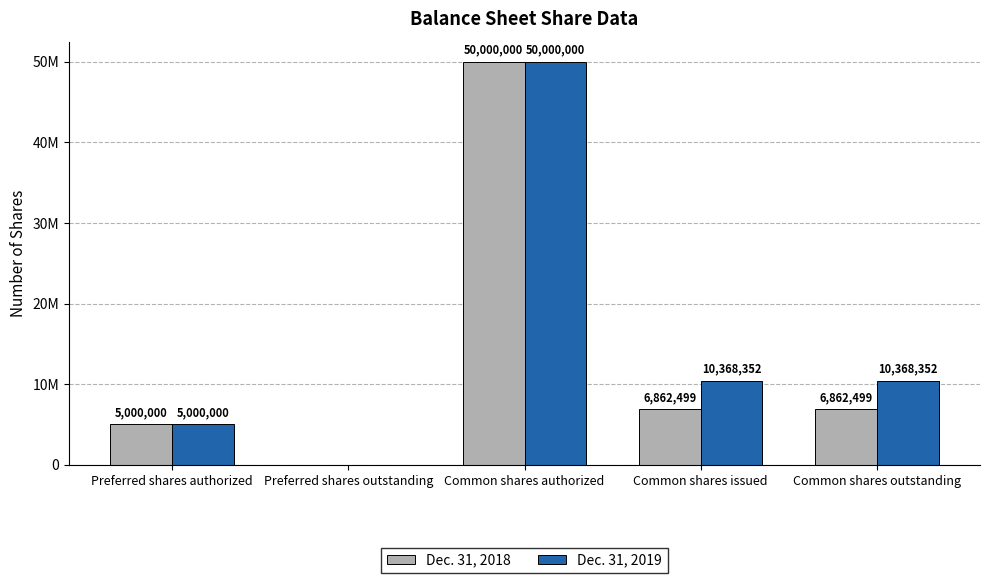

What is the difference between the maximum and minimum values in the Dec. 31, 2019 series?

50000000